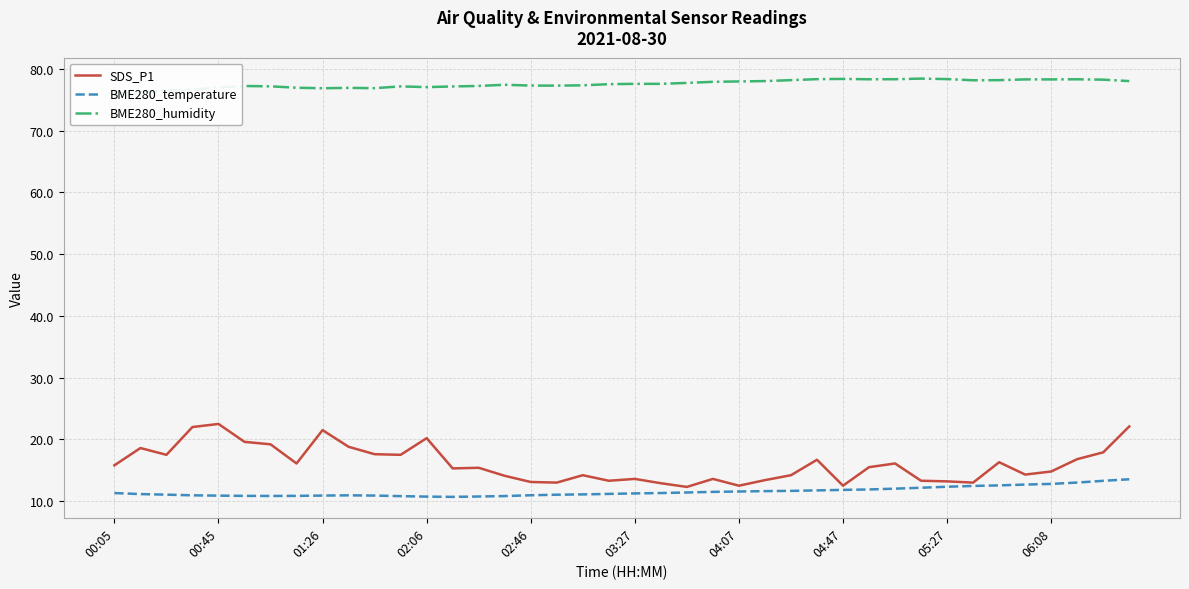

At which category is the sum across all series the highest?

39